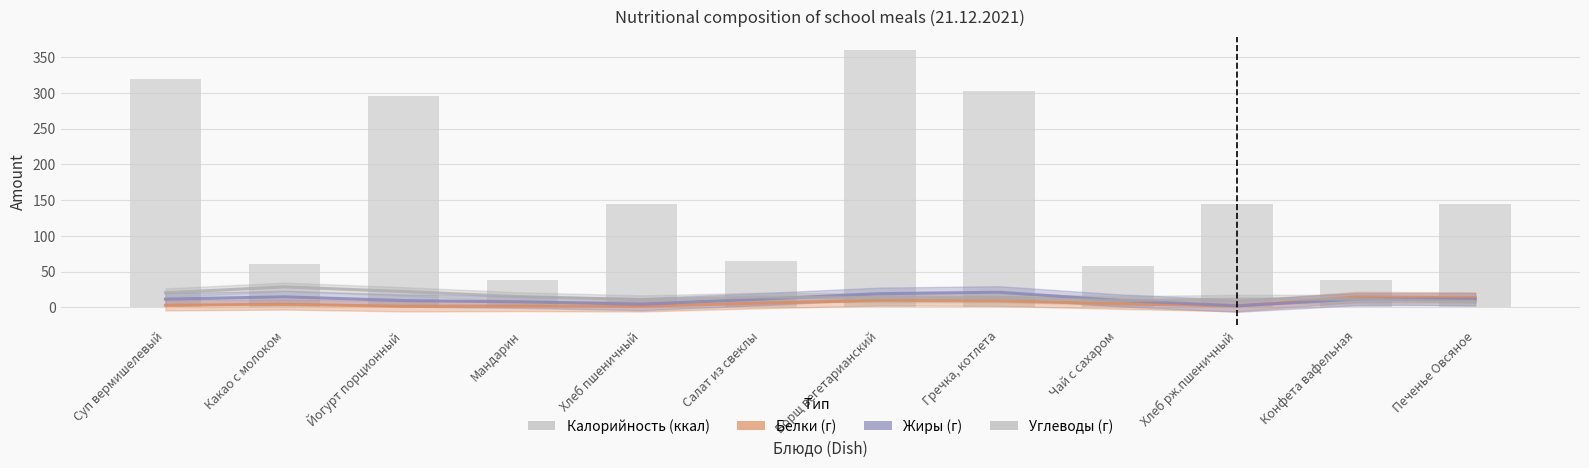

What is the label of the 9th bar from the right?

Мандарин